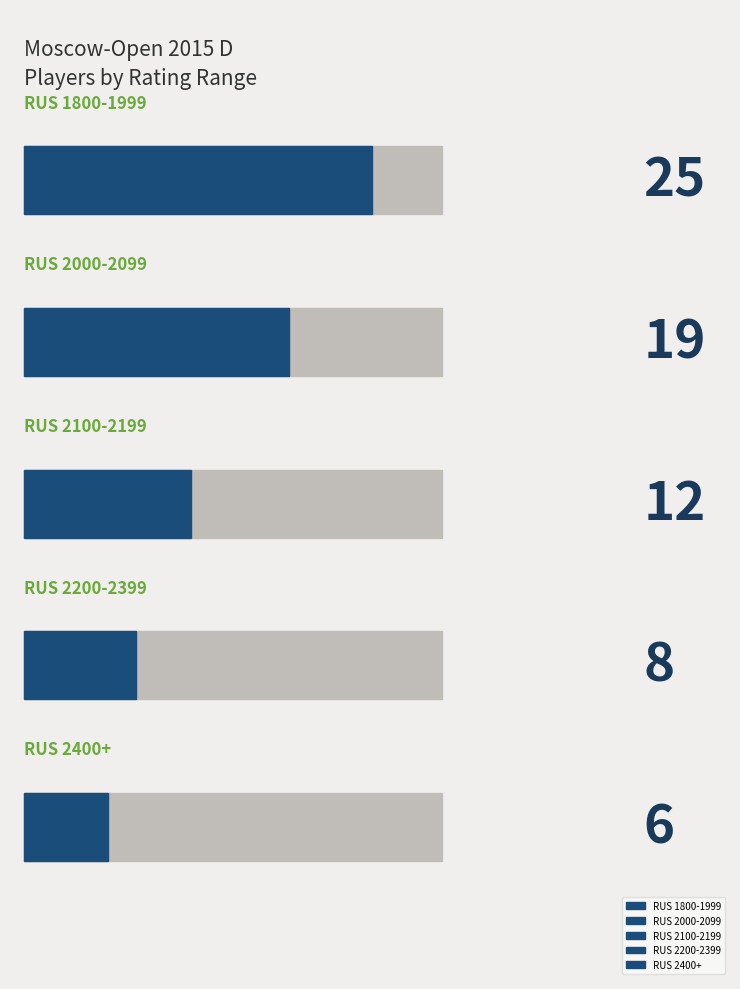

What is the difference between the maximum and minimum values?

19